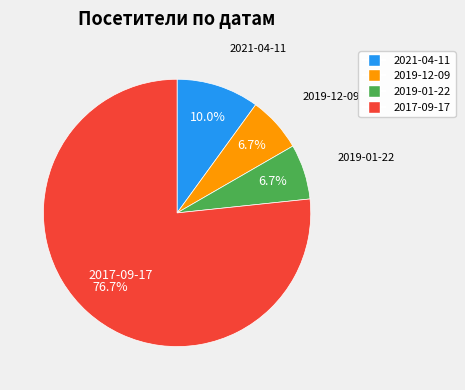

True or false: 2021-04-11 accounts for 10% of the total.

True